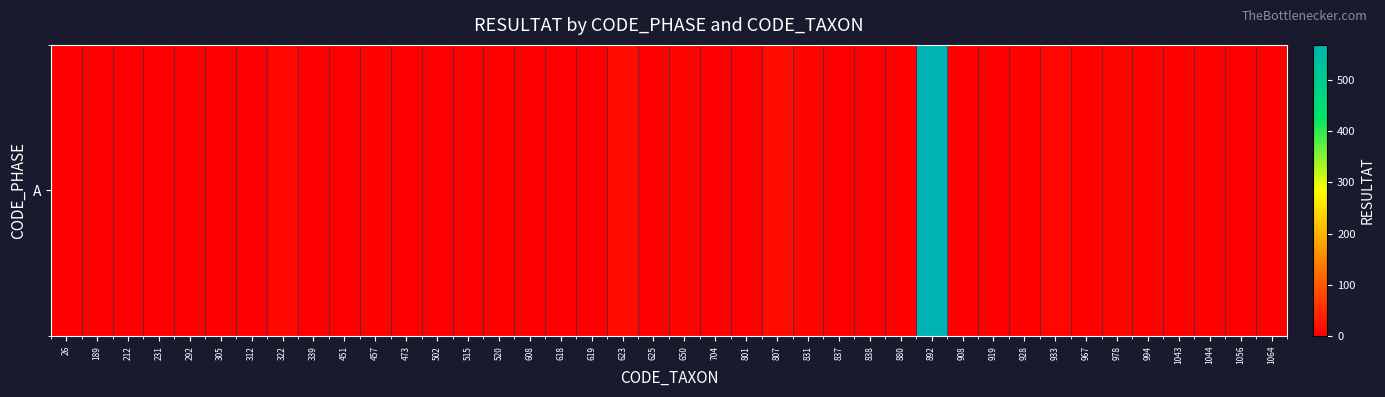

Reading left to right, extract all data points from this chart.

26=1	189=0	212=0	231=1	292=0	305=0	312=1	322=9	339=1	451=0	457=3	473=0	502=2	515=0	520=3	608=0	618=2	619=0	623=17	625=0	650=6	704=1	801=2	807=15	831=6	837=0	838=1	880=3	892=568	908=0	919=1	928=3	933=7	967=4	978=5	994=3	1043=3	1044=3	1056=0	1064=1